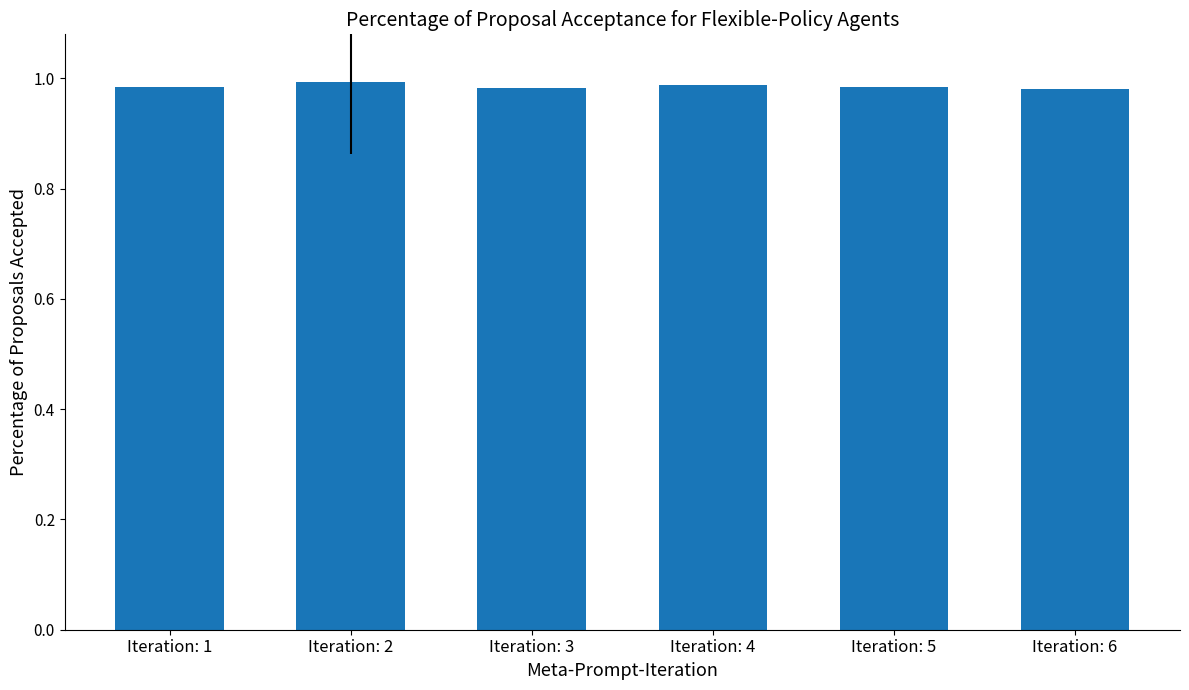

What is the sum of the values at Iteration: 4 and Iteration: 5?

2.0